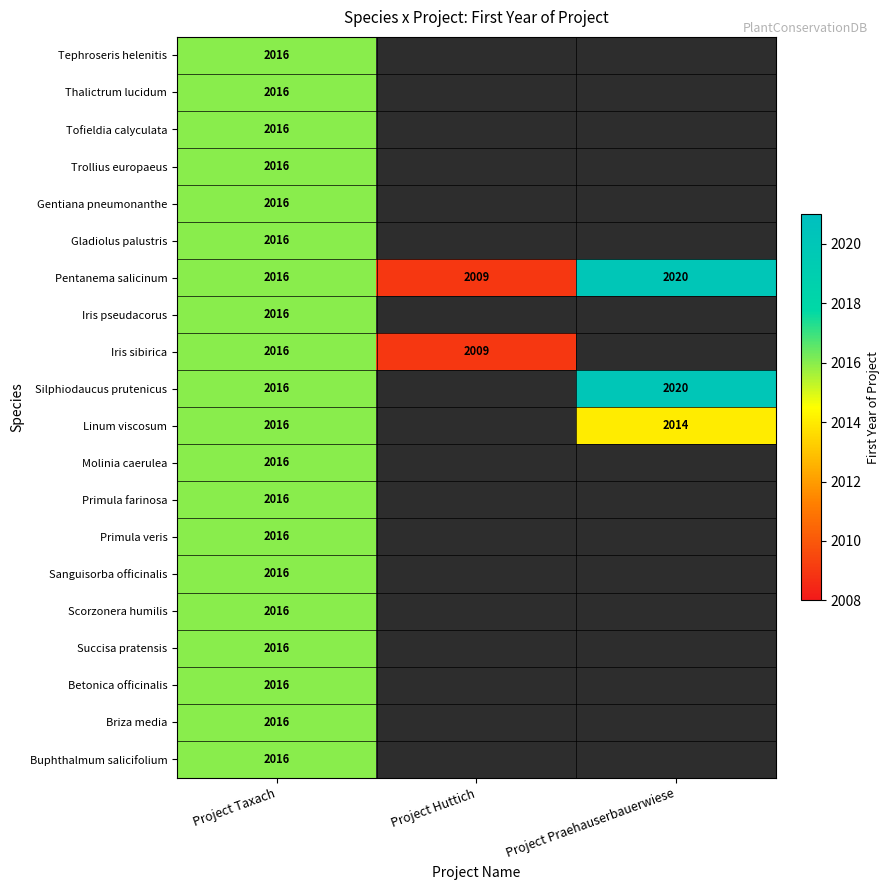

Read the Pentanema salicinum value at Project Praehauserbauerwiese.

2020